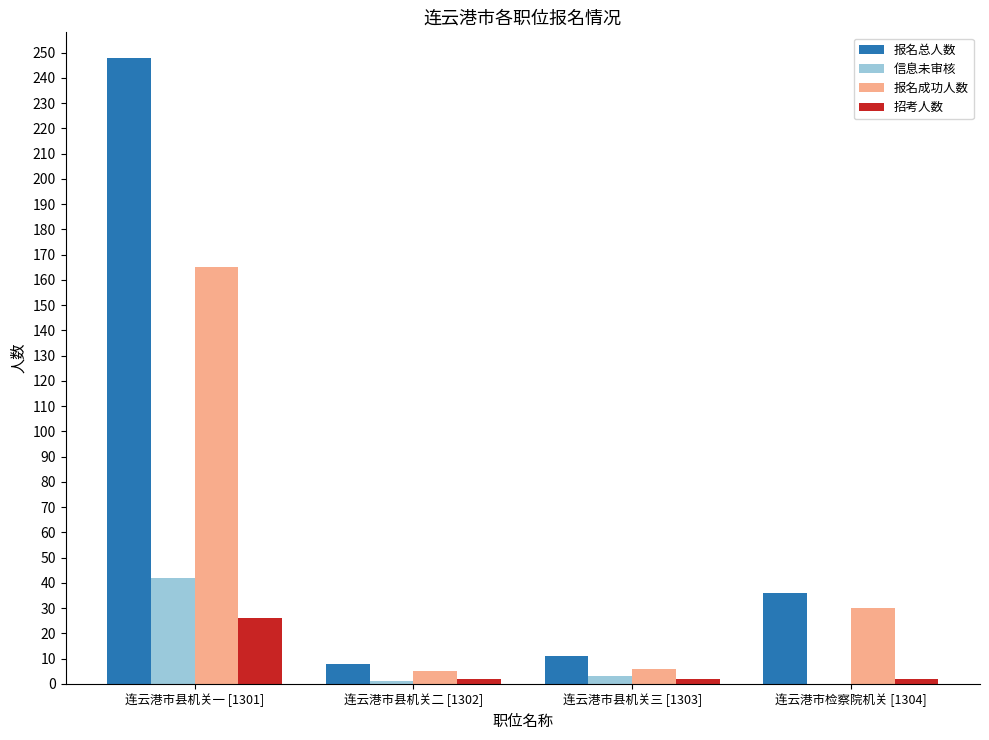

At which category is the sum across all series the highest?

连云港市县机关一 [1301]